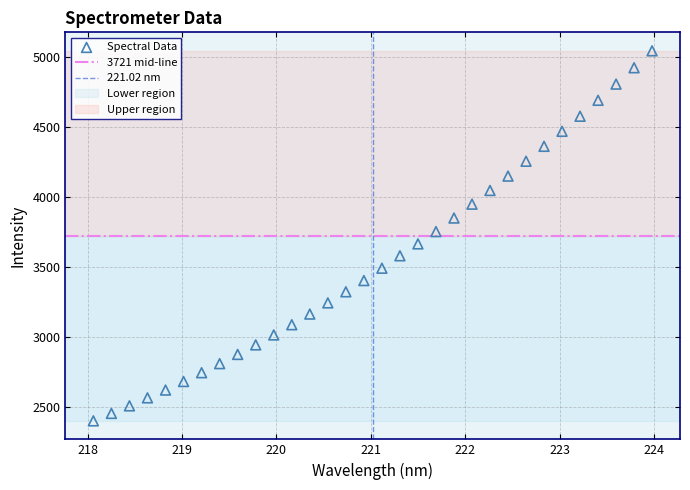

What is the range of X values (max minus min)?

5.9